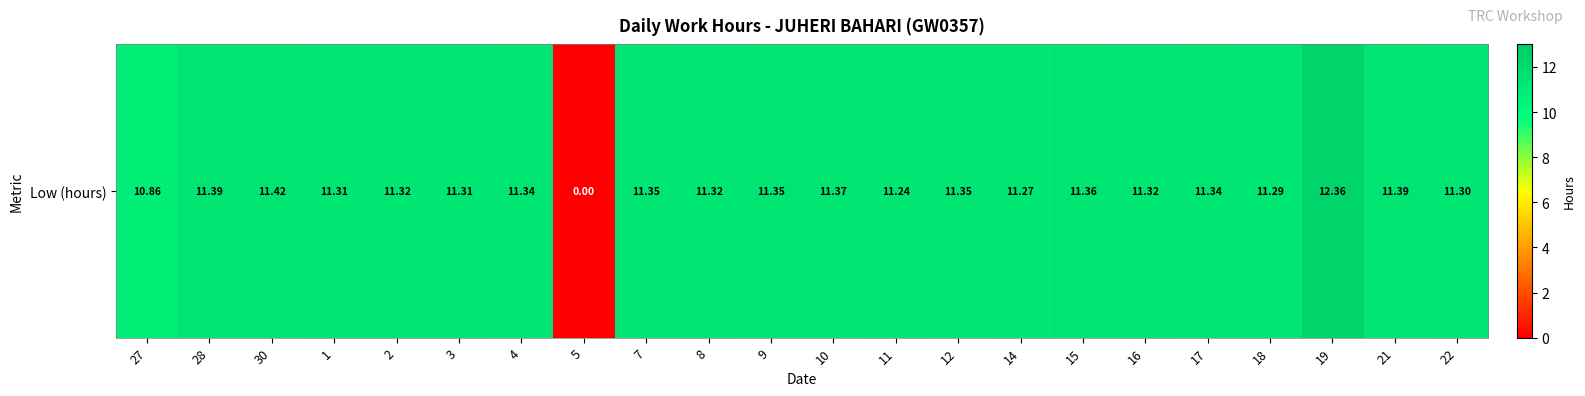

List the labels in order of value, smallest first.

5, 27, 11, 14, 18, 22, 1, 3, 2, 8, 16, 4, 17, 7, 9, 12, 15, 10, 28, 21, 30, 19